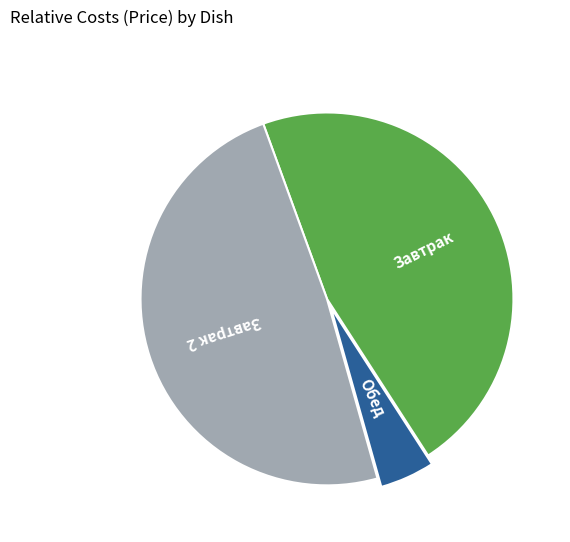

Is there a majority slice in this chart?

No